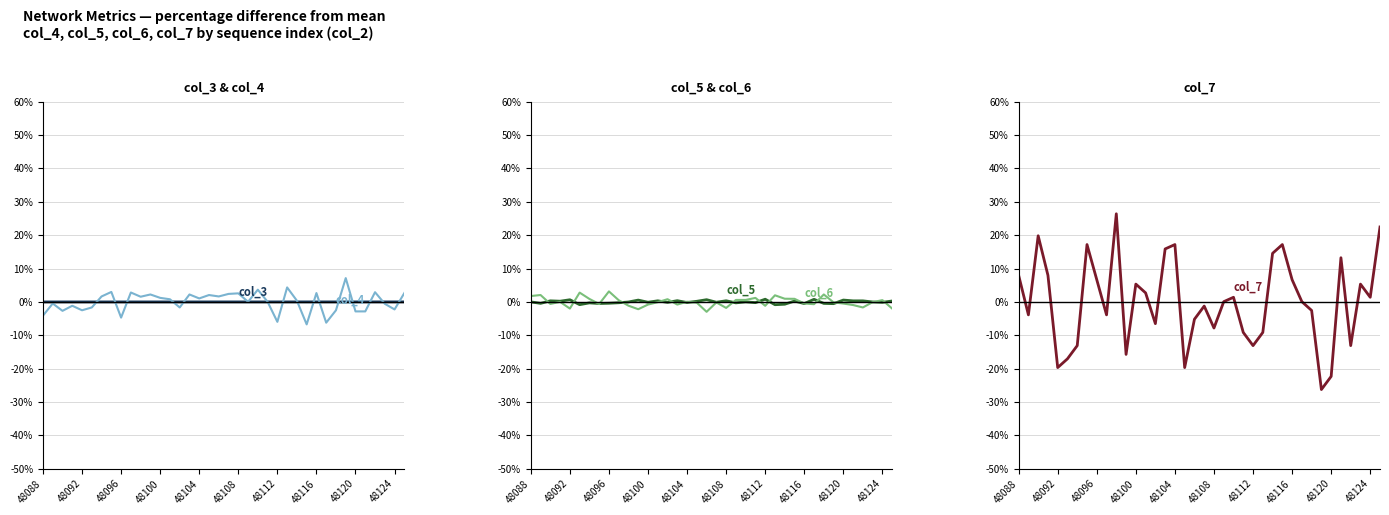

What is the minimum value for col_5?

-0.8